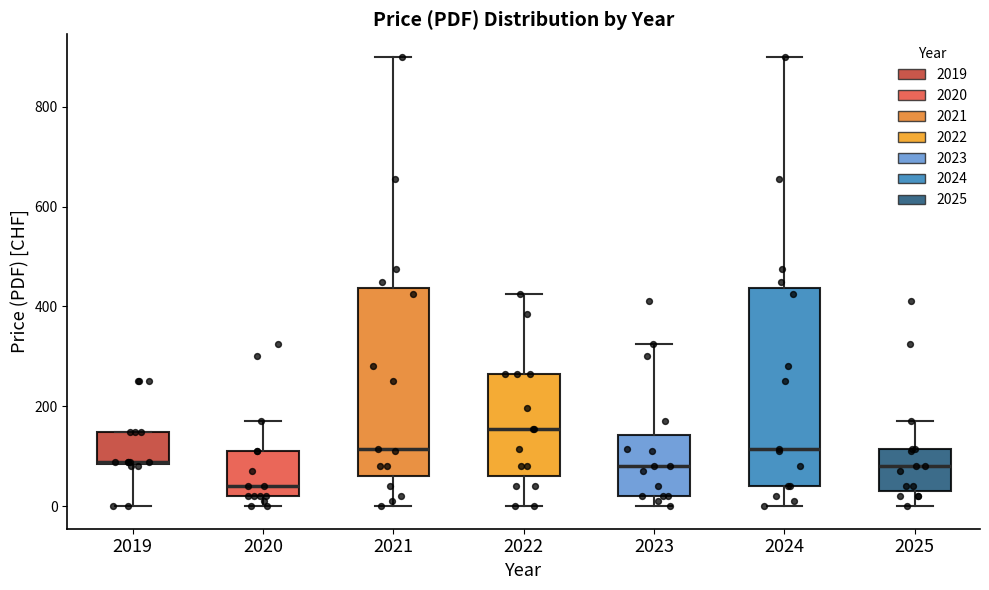

Reading left to right, read every box against the y-axis: the position of its median line, the range the box covers, and the ends of its whiskers. The values are not printed on the chart, so give them approximately, as read against the axis.

2019: median 80, box 80 to 140, whiskers 0 to 140
2020: median 40, box 20 to 120, whiskers 0 to 180
2021: median 120, box 60 to 440, whiskers 0 to 900
2022: median 160, box 60 to 260, whiskers 0 to 420
2023: median 80, box 20 to 140, whiskers 0 to 320
2024: median 120, box 40 to 440, whiskers 0 to 900
2025: median 80, box 40 to 120, whiskers 0 to 180